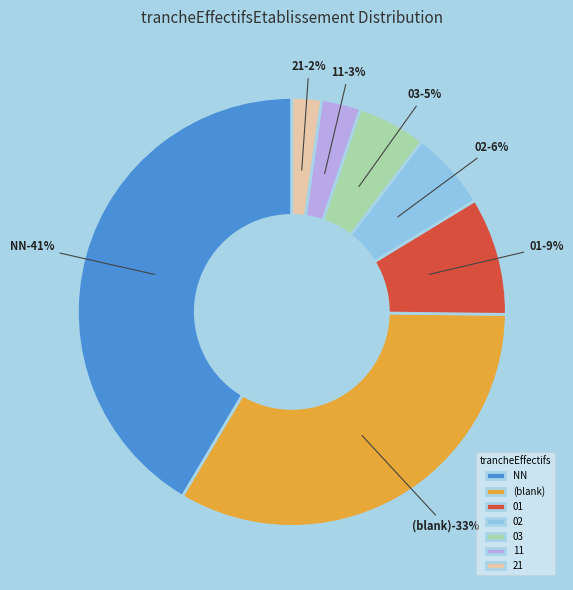

Count the number of slices in the pie.

7